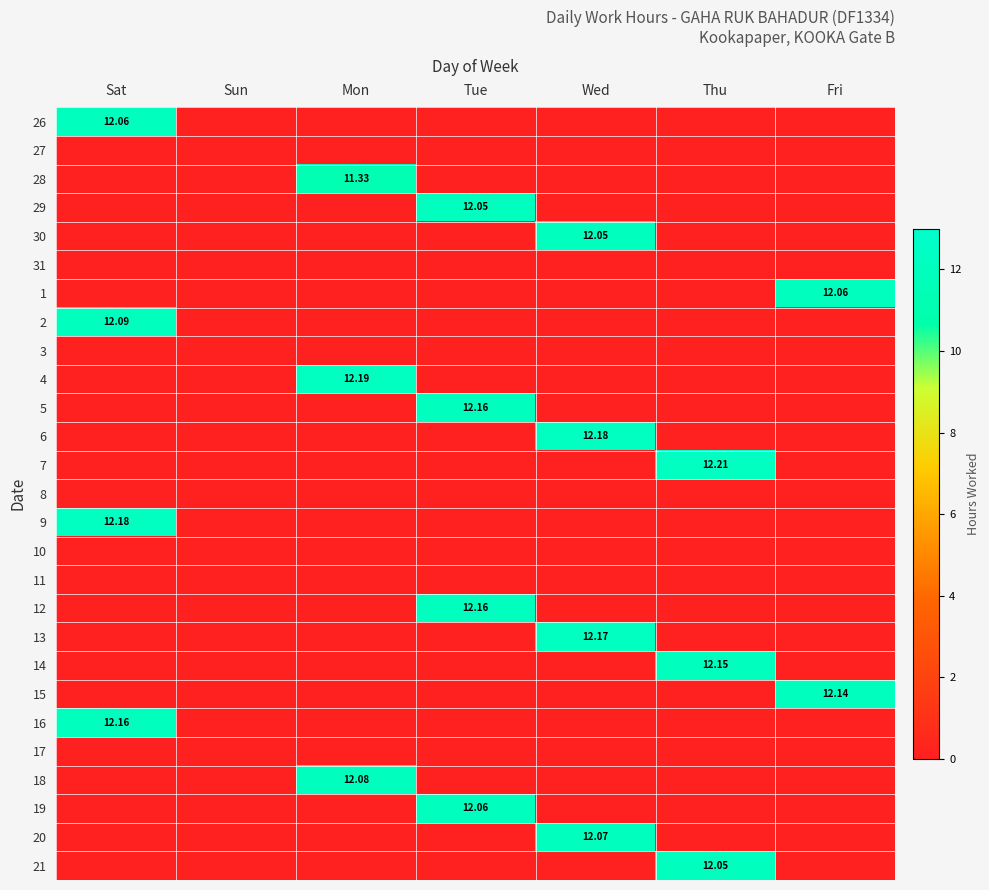

The 13 series shows 5.8 at Sat. True or false?

False